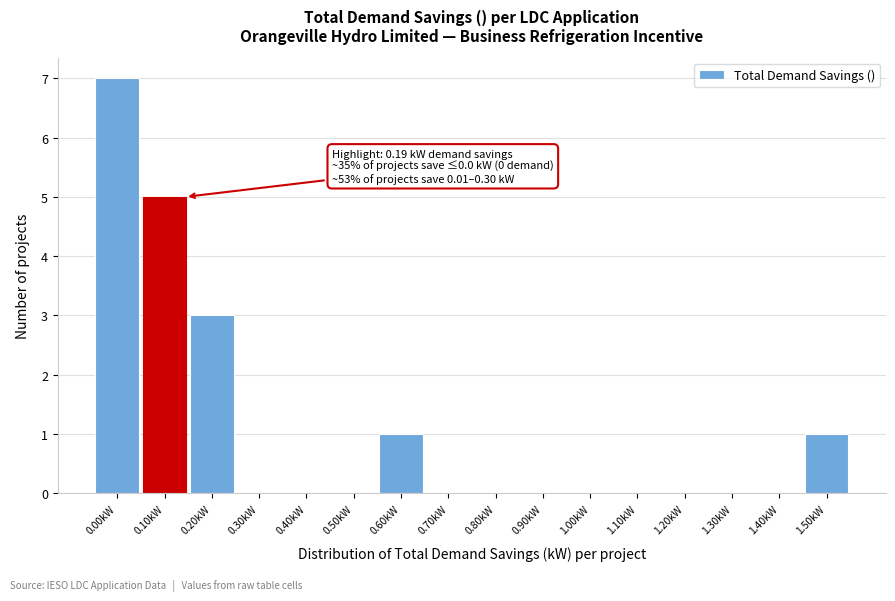

Reading left to right, transcribe all the data shown in this chart.

0.00kW=7	0.10kW=5	0.20kW=3	0.30kW=0	0.40kW=0	0.50kW=0	0.60kW=1	0.70kW=0	0.80kW=0	0.90kW=0	1.00kW=0	1.10kW=0	1.20kW=0	1.30kW=0	1.40kW=0	1.50kW=1